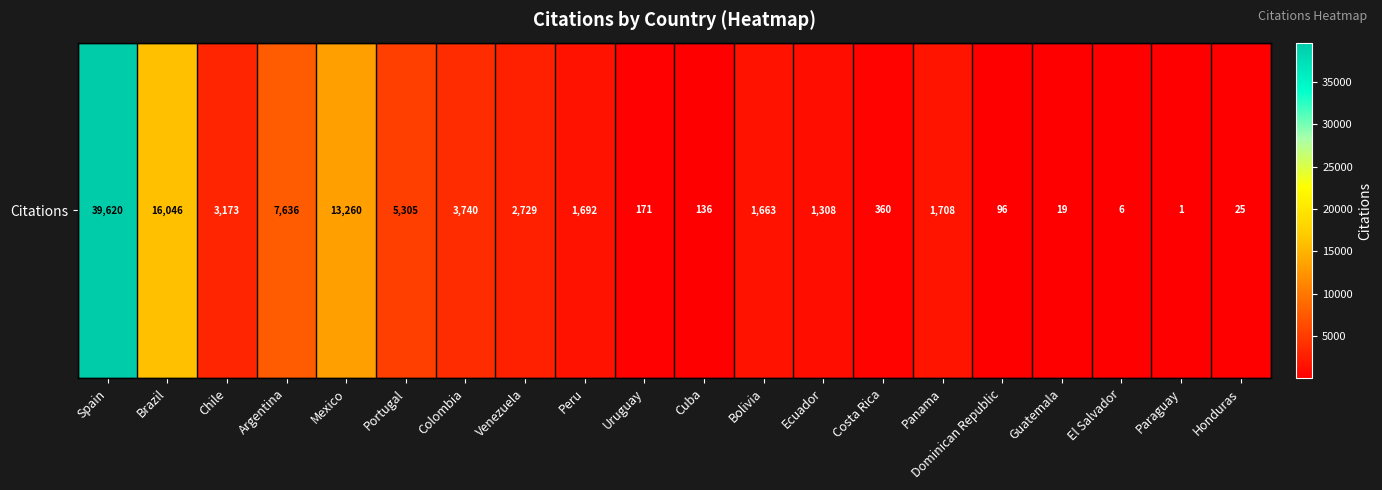

The chart shows a value of 526 at Ecuador. True or false?

False